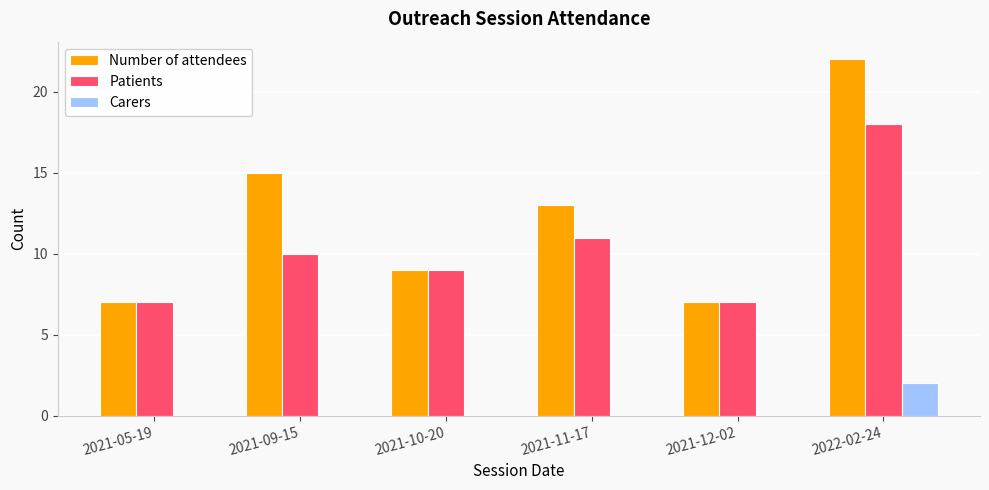

How many Number of attendees values are between 7 and 15?

5